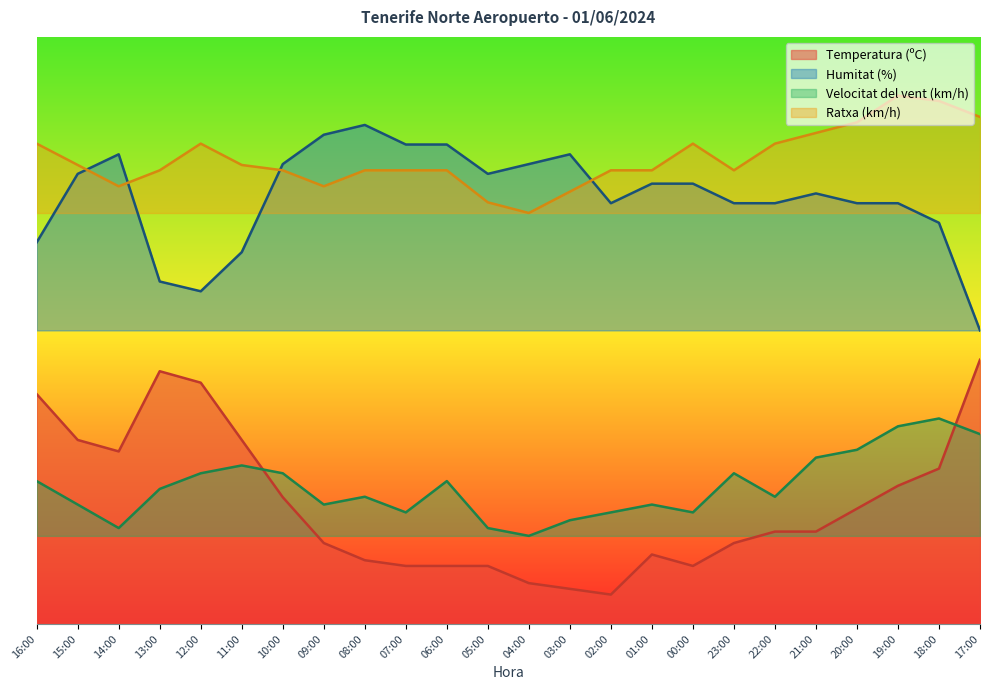

What is the difference between the second highest and second lowest values in the Velocitat del vent (km/h) series?

17.3